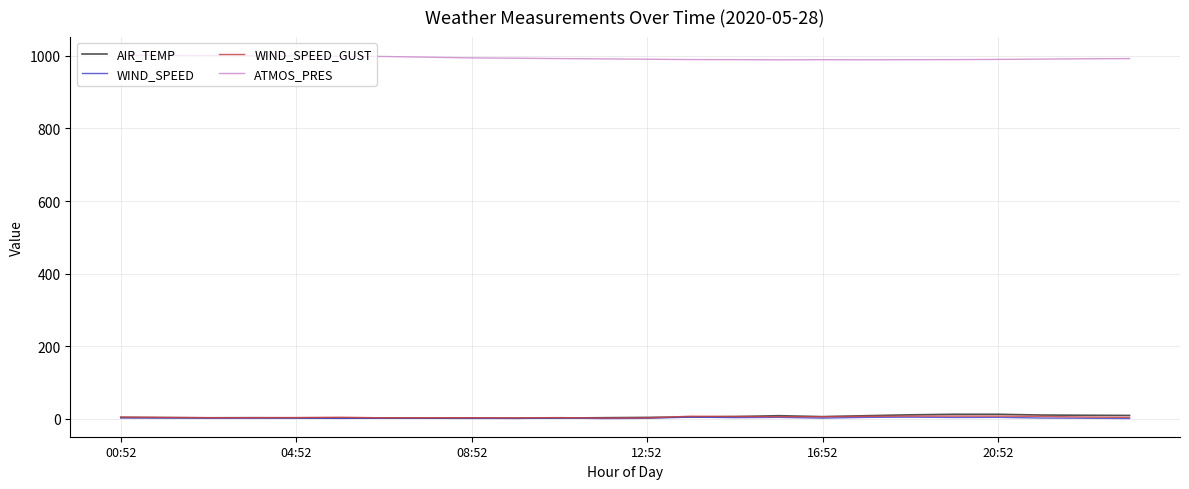

True or false: ATMOS_PRES and WIND_SPEED intersect in this chart.

False